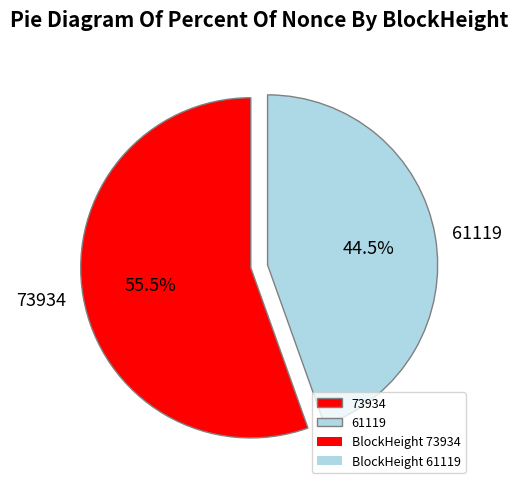

Is there a majority slice in this chart?

Yes